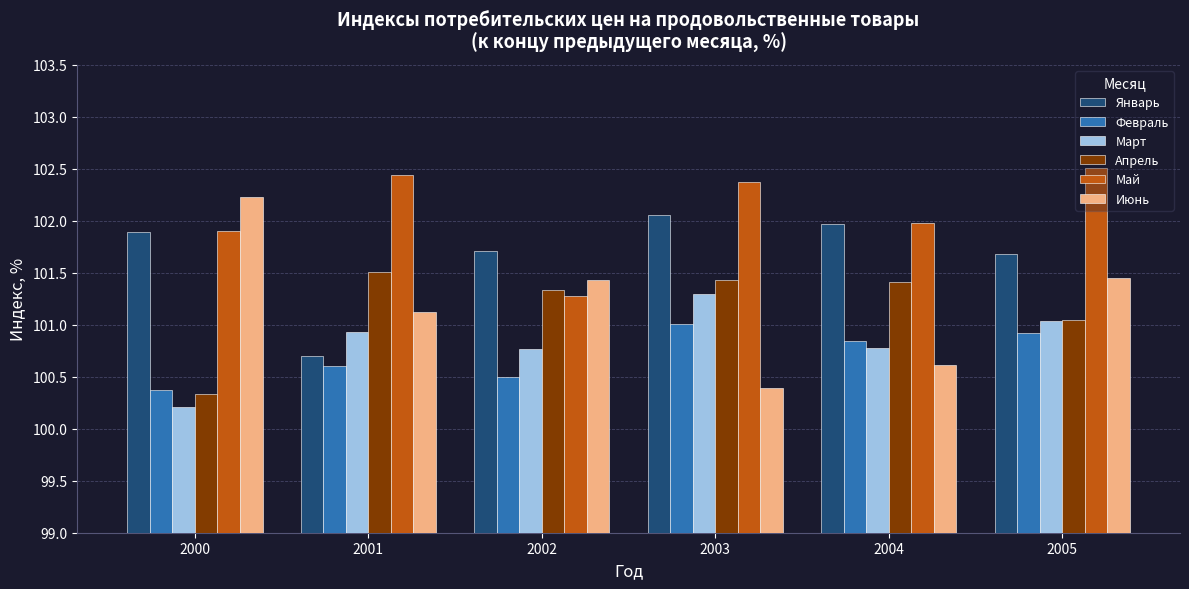

True or false: Июнь has a value of 102.2 at 2000.

True